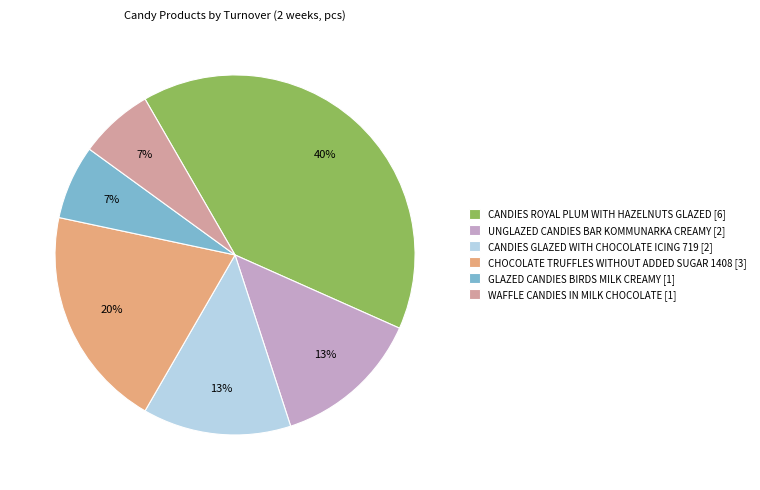

Between CHOCOLATE TRUFFLES WITHOUT ADDED SUGAR 1408 [3] and GLAZED CANDIES BIRDS MILK CREAMY [1], which is larger?

CHOCOLATE TRUFFLES WITHOUT ADDED SUGAR 1408 [3]